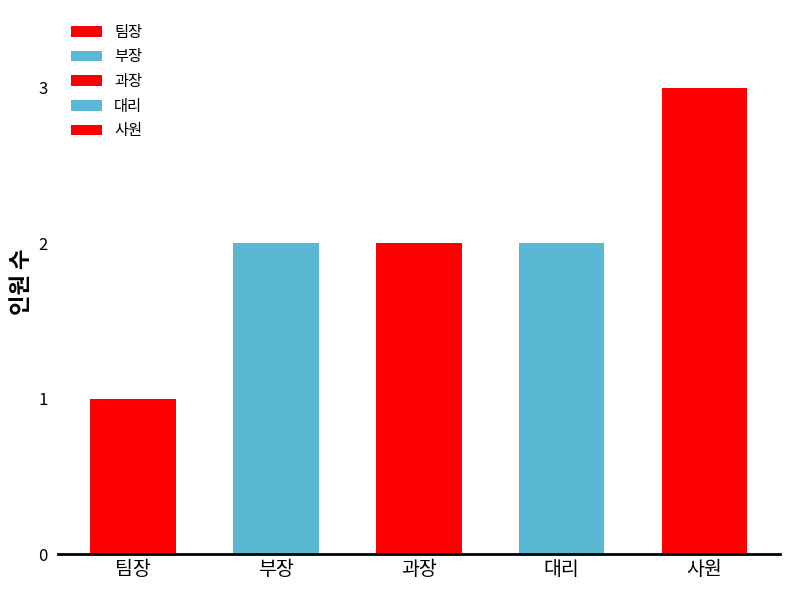

Reading left to right, list all the values displayed in this chart.

팀장=1	부장=2	과장=2	대리=2	사원=3